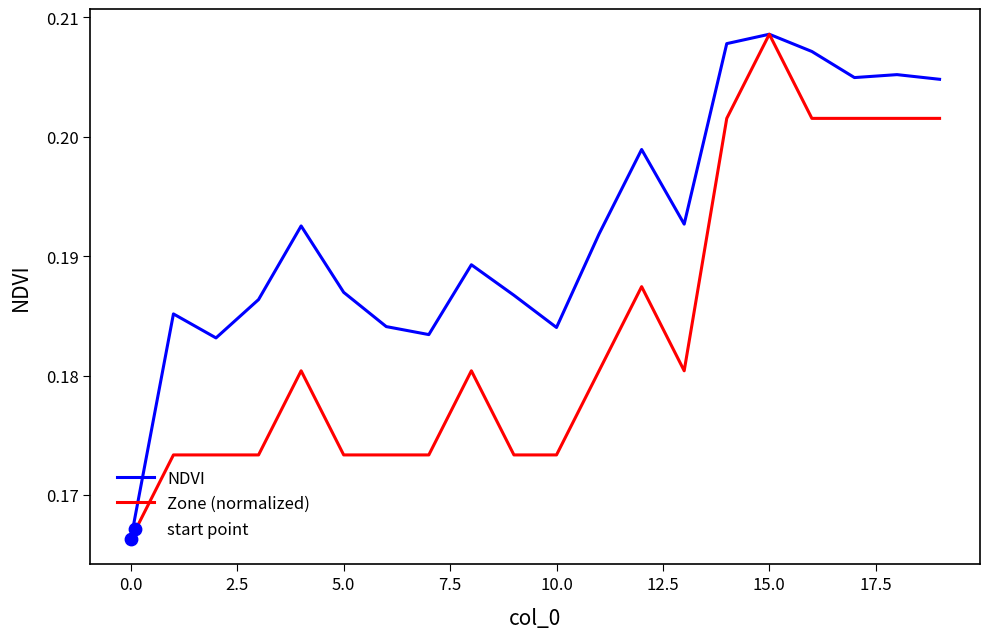

Rank the series by their average value, from lowest to highest.

Zone (normalized), NDVI